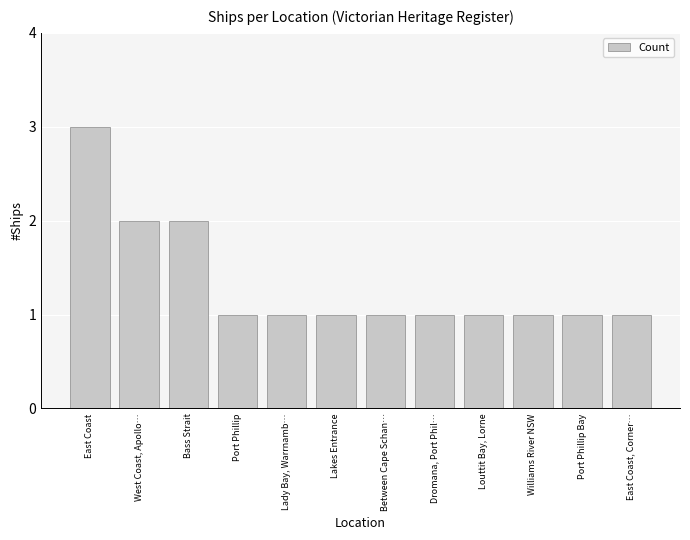

At which category does the chart reach its peak across all series?

East Coast